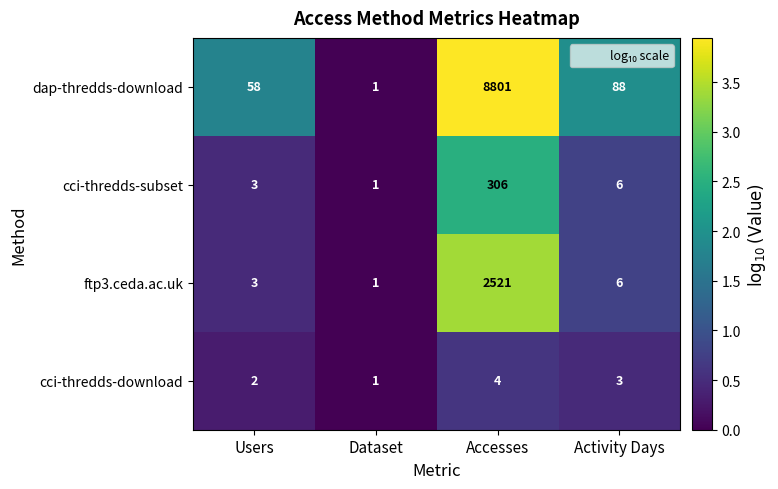

What is the total value across all series at Users?

66